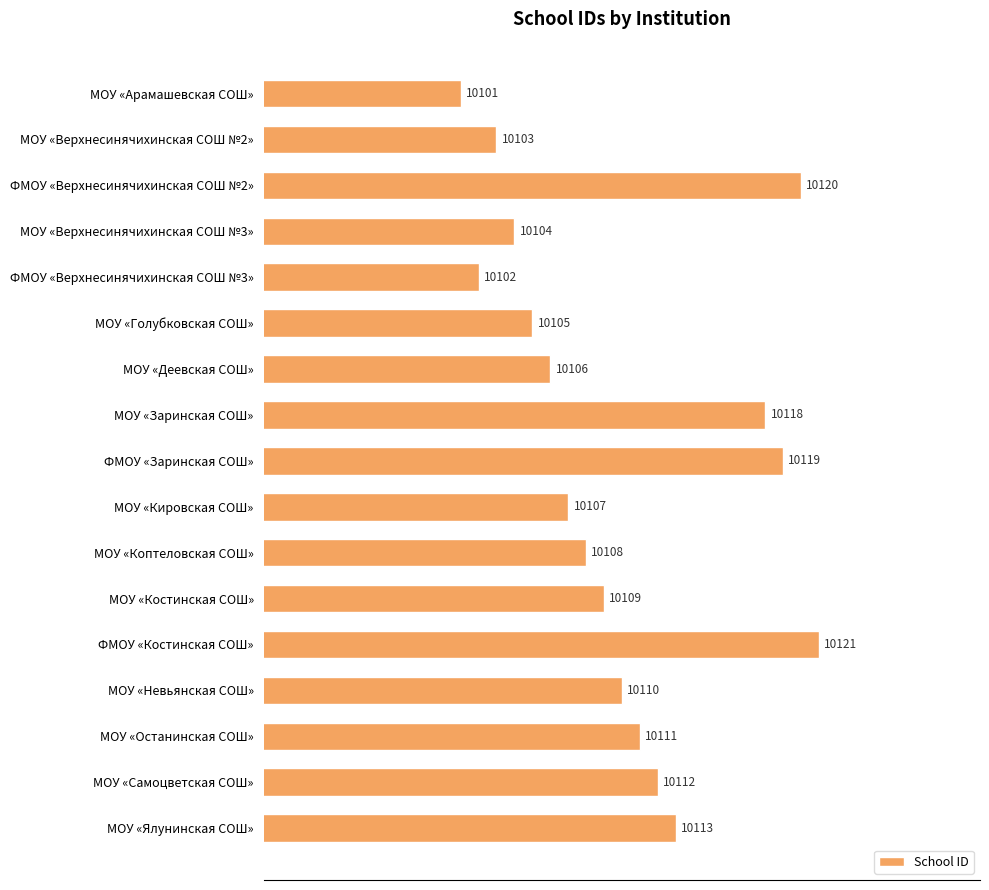

True or false: the data shows 10102 at ФМОУ «Верхнесинячихинская СОШ №3».

True